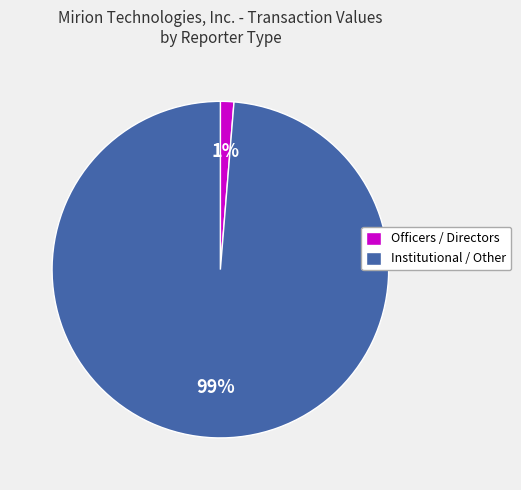

Which slice represents more than half of the pie?

Institutional / Other